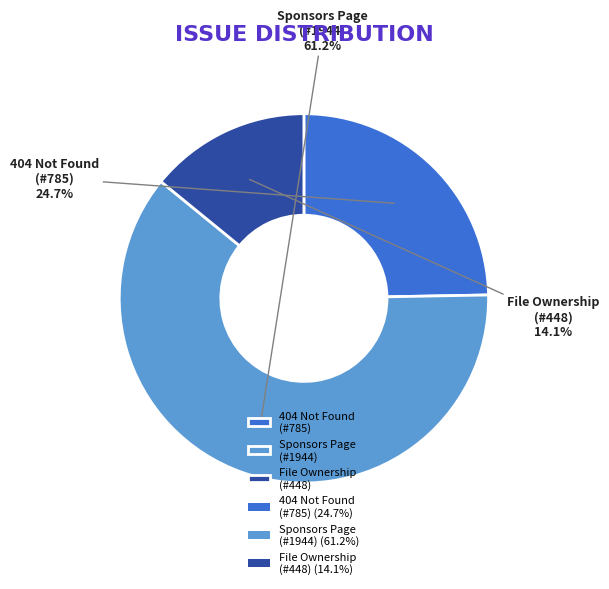

Which category has the biggest portion of the pie?

Sponsors Page (#1944)